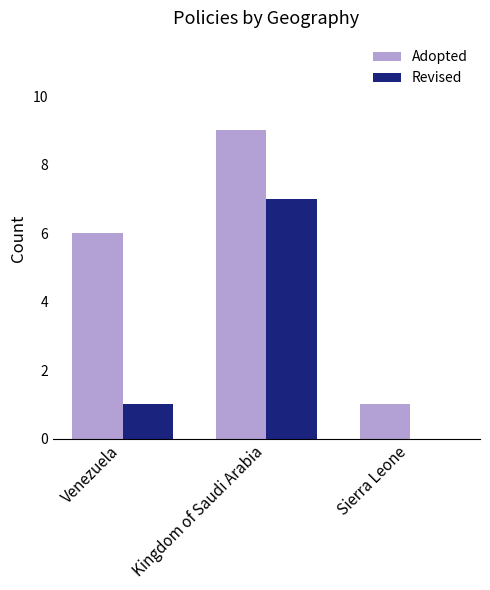

At which label is Revised closest to 3?

Venezuela